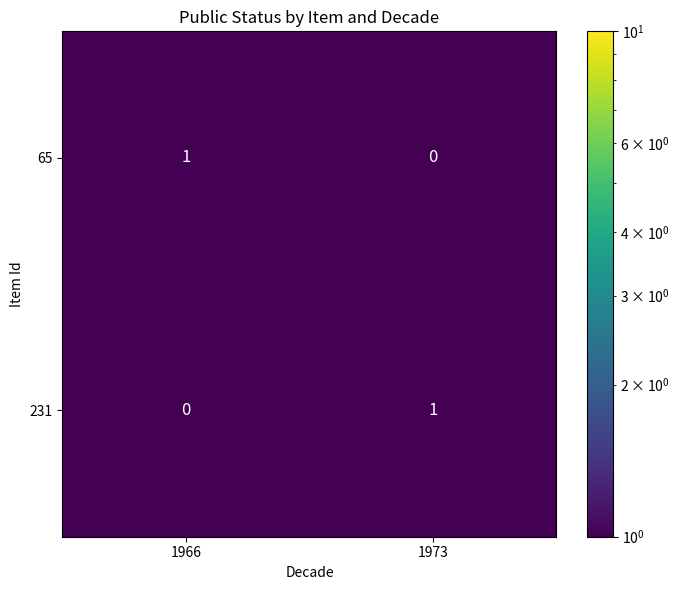

Rank the series at 1966 from lowest to highest value.

231, 65